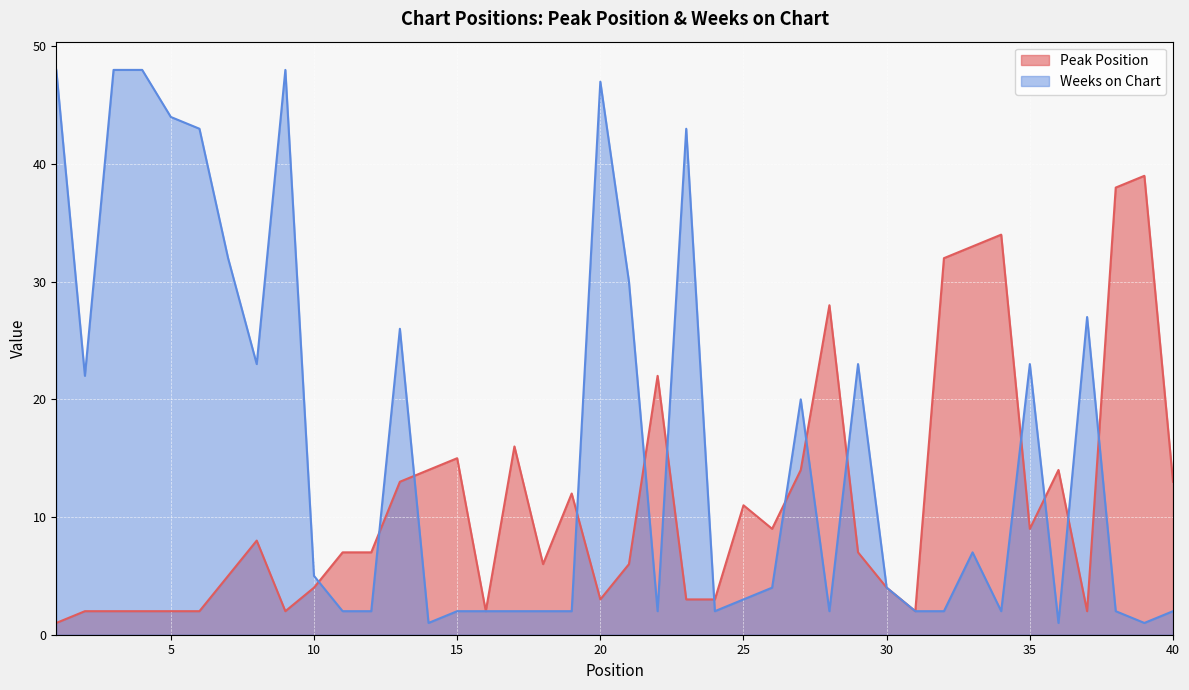

What is the highest value of the Weeks on Chart series?

48